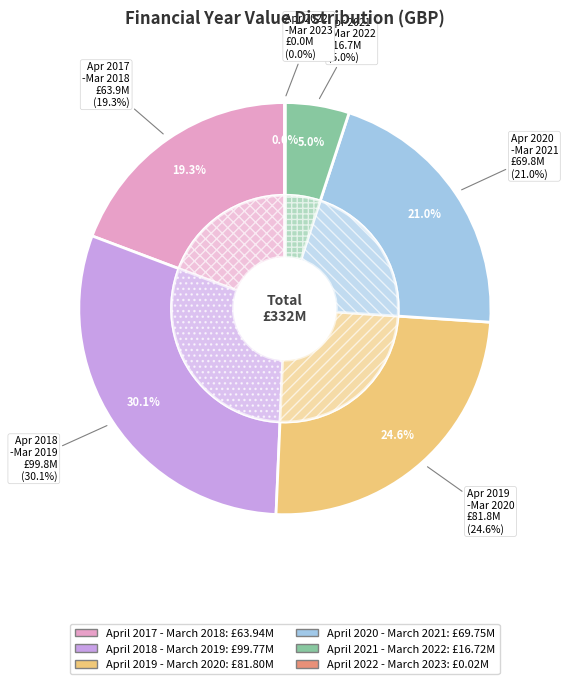

Which has a higher value, April 2017 - March 2018 or April 2022 - March 2023?

April 2017 - March 2018